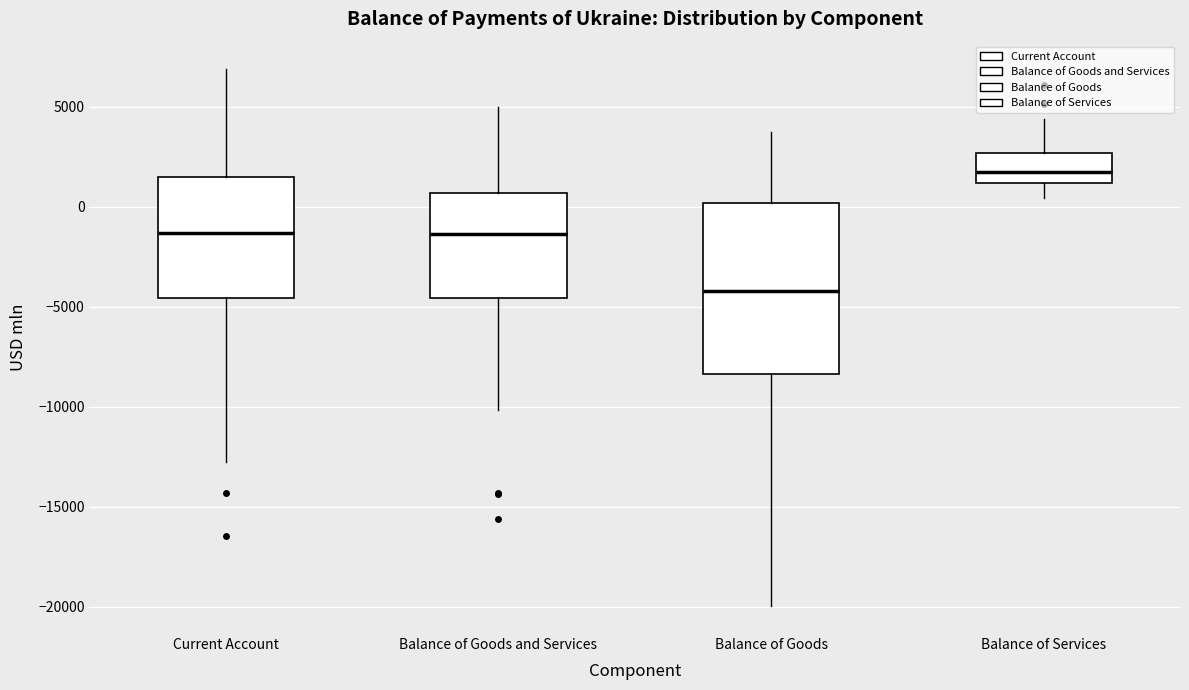

Reading left to right, read every box against the y-axis: the position of its median line, the range the box covers, and the ends of its whiskers. The values are not printed on the chart, so give them approximately, as read against the axis.

Current Account: median -1500, box -4500 to 1500, whiskers -13000 to 7000
Balance of Goods and Services: median -1500, box -4500 to 500, whiskers -10000 to 5000
Balance of Goods: median -4000, box -8500 to 0, whiskers -20000 to 3500
Balance of Services: median 1500, box 1000 to 2500, whiskers 500 to 4500